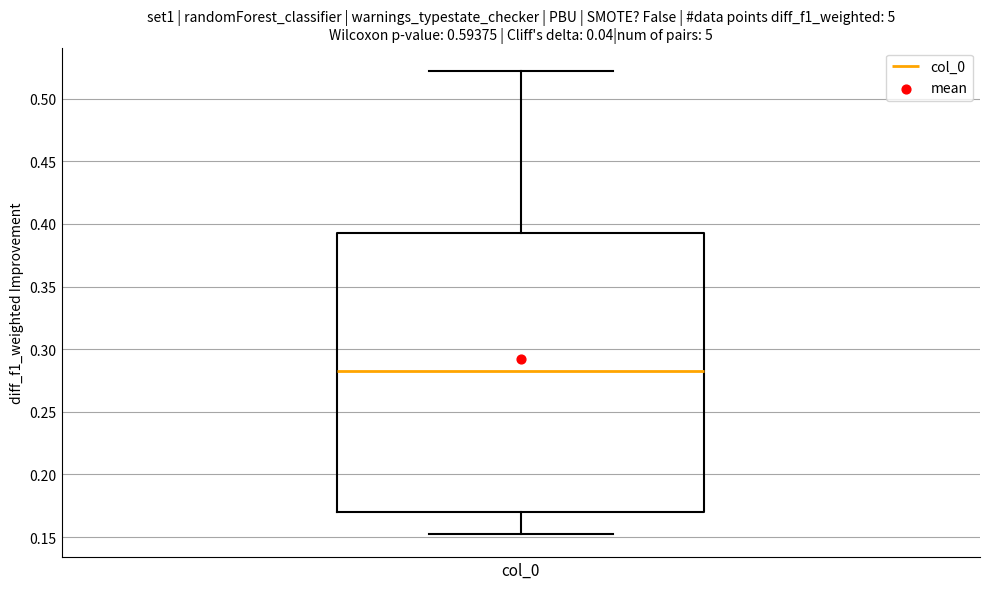

Where does the upper whisker of the box for col_0 end on the y-axis? The values are not printed on the chart, so give them approximately, as read against the axis.

0.520